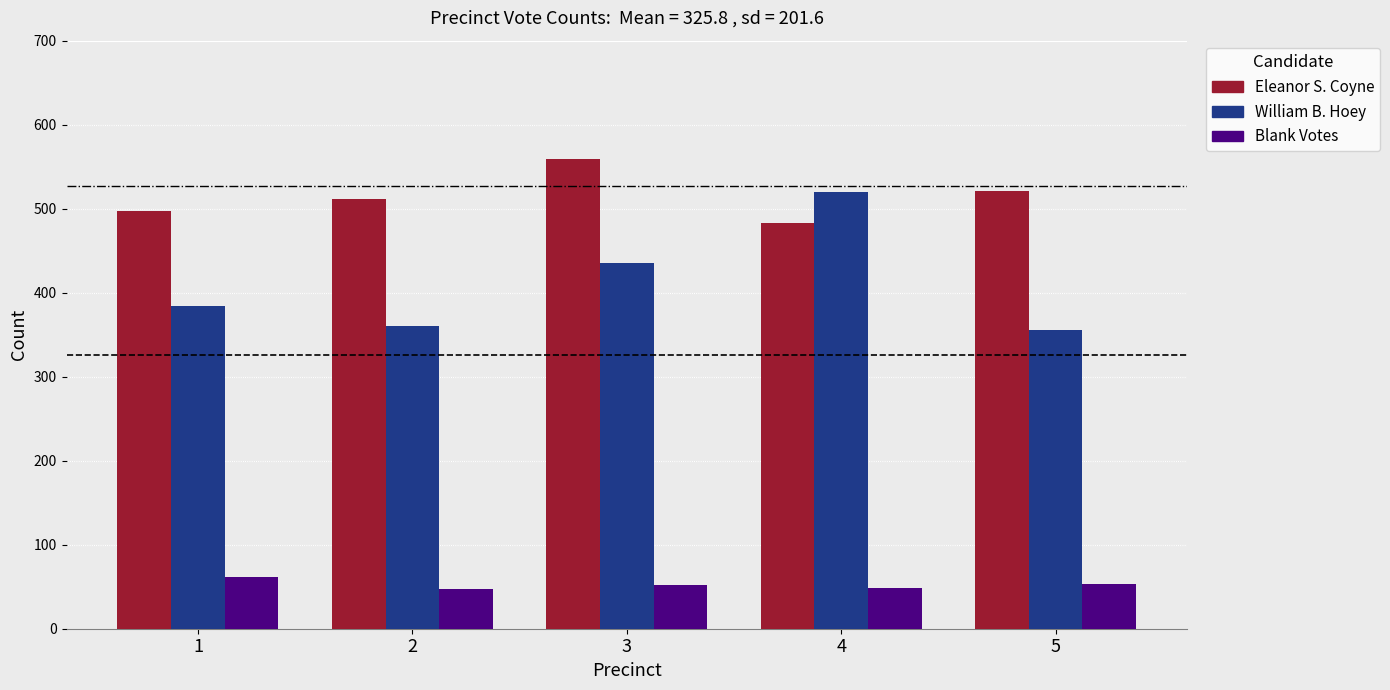

At how many categories does at least one series exceed 300?

5